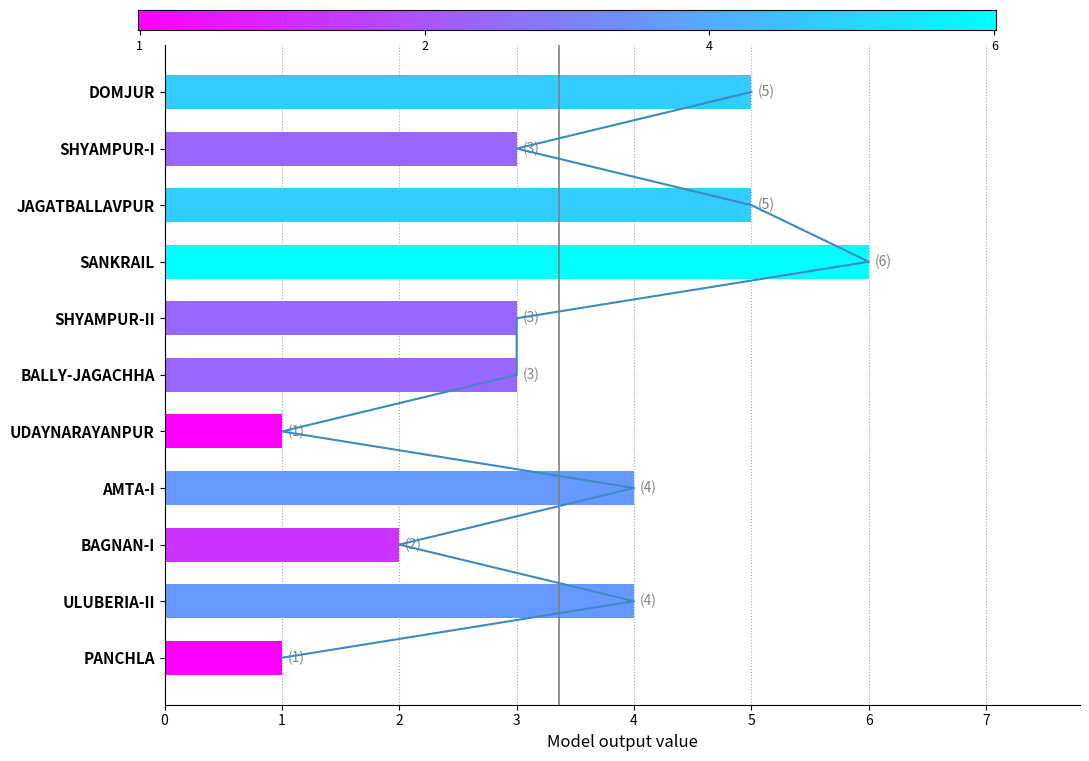

What is the average value?

3